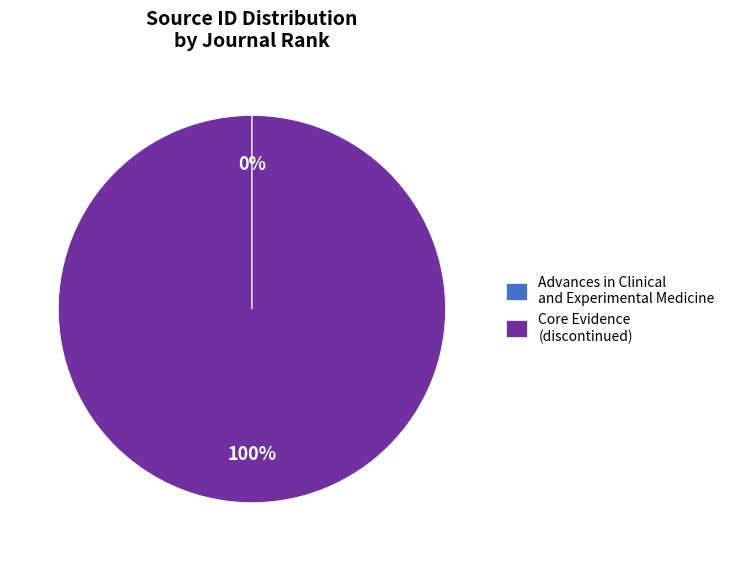

Which slice is the largest?

Core Evidence (discontinued)